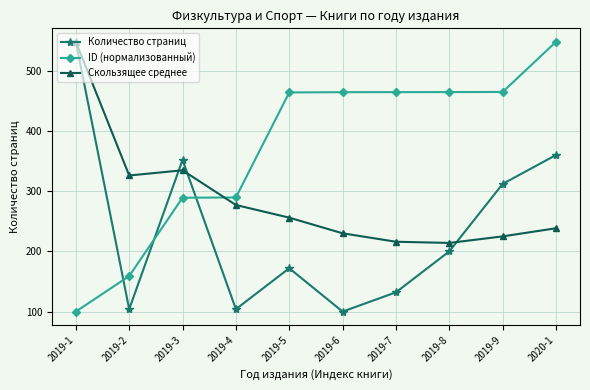

True or false: Количество страниц and Скользящее среднее cross at least once.

True